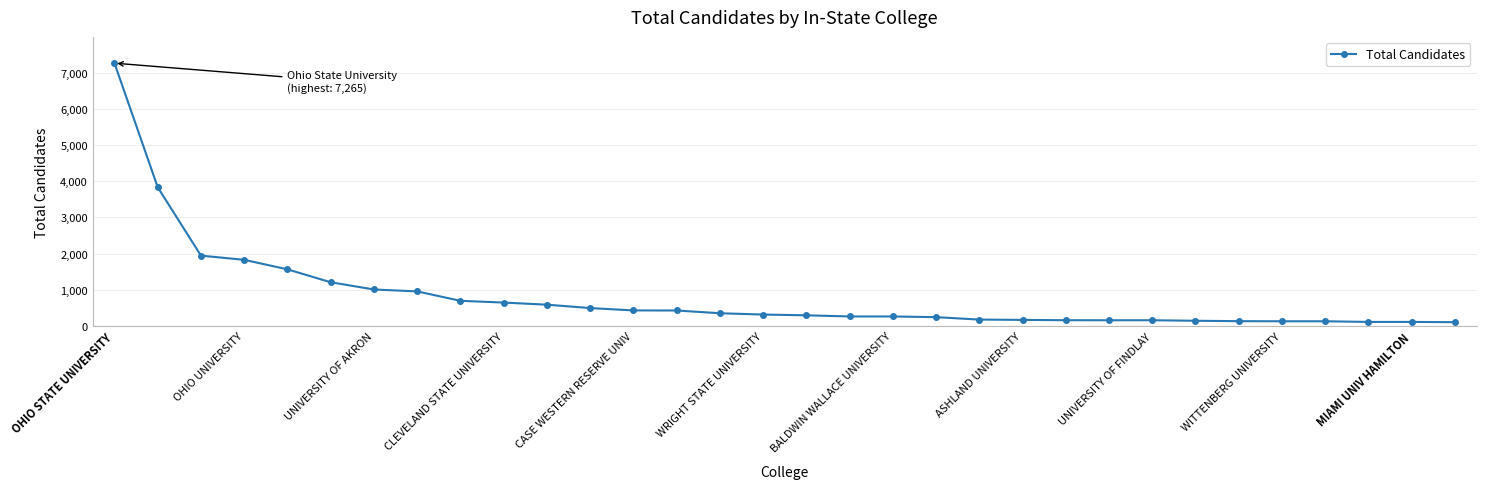

What is the sum of all values?

26257